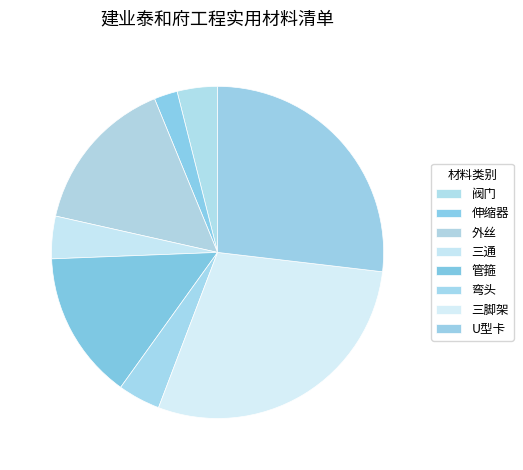

Does 三脚架 represent more than half of the total?

No